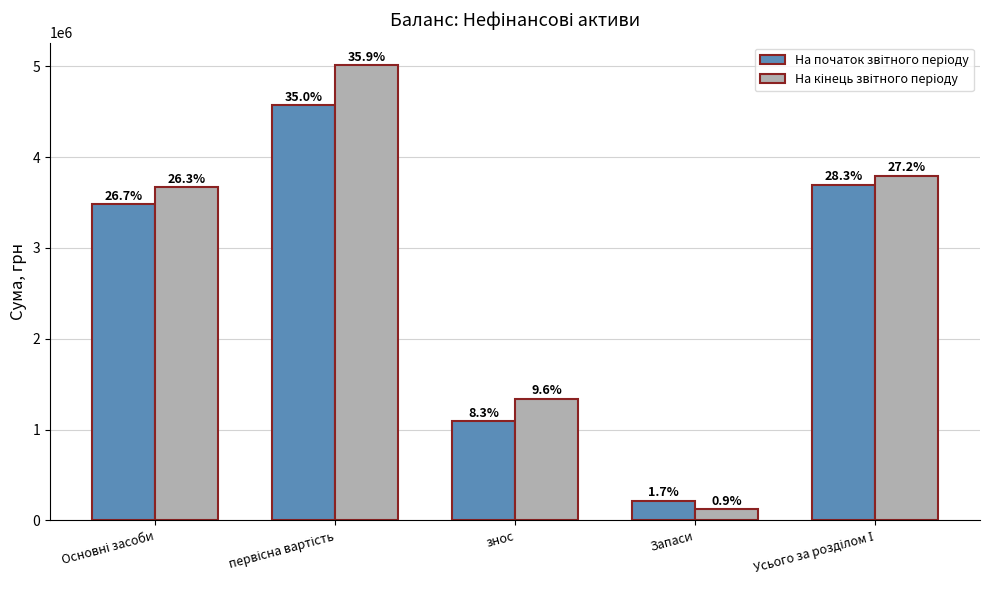

What is the highest value of the На кінець звітного періоду series?

5012207